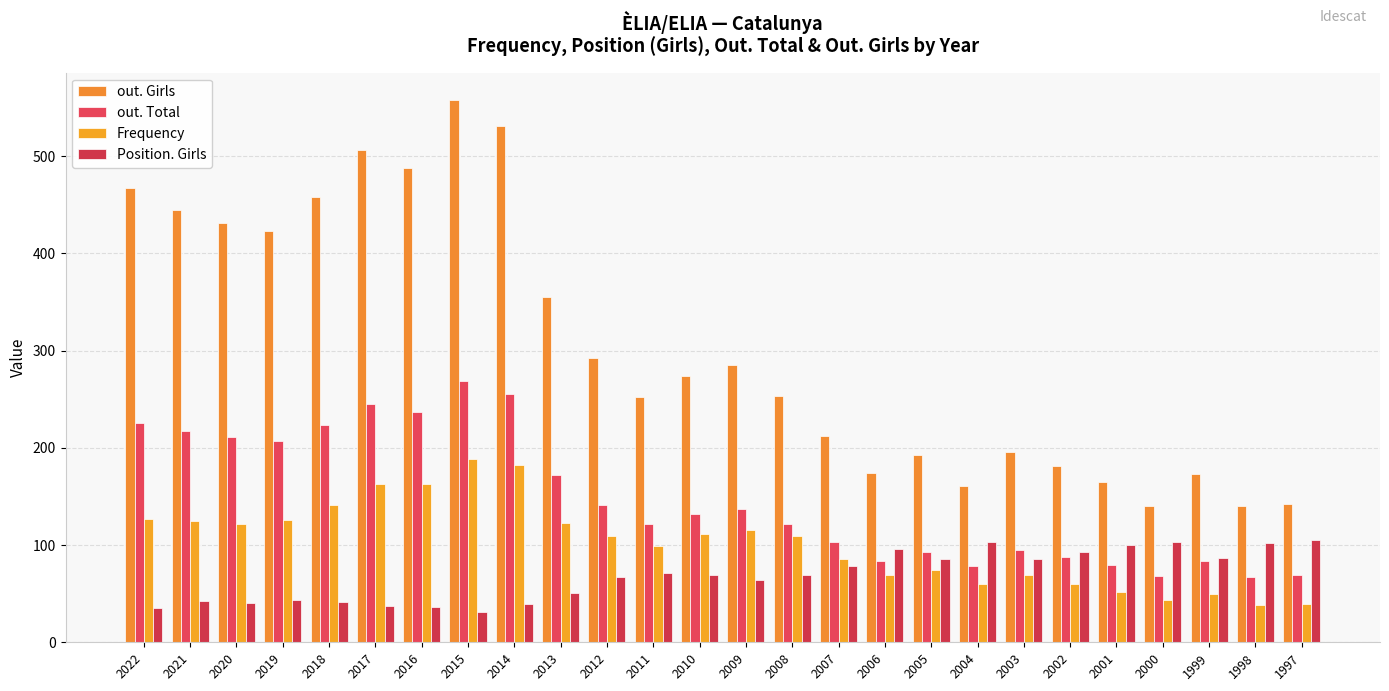

How many bars are there in each group?

4